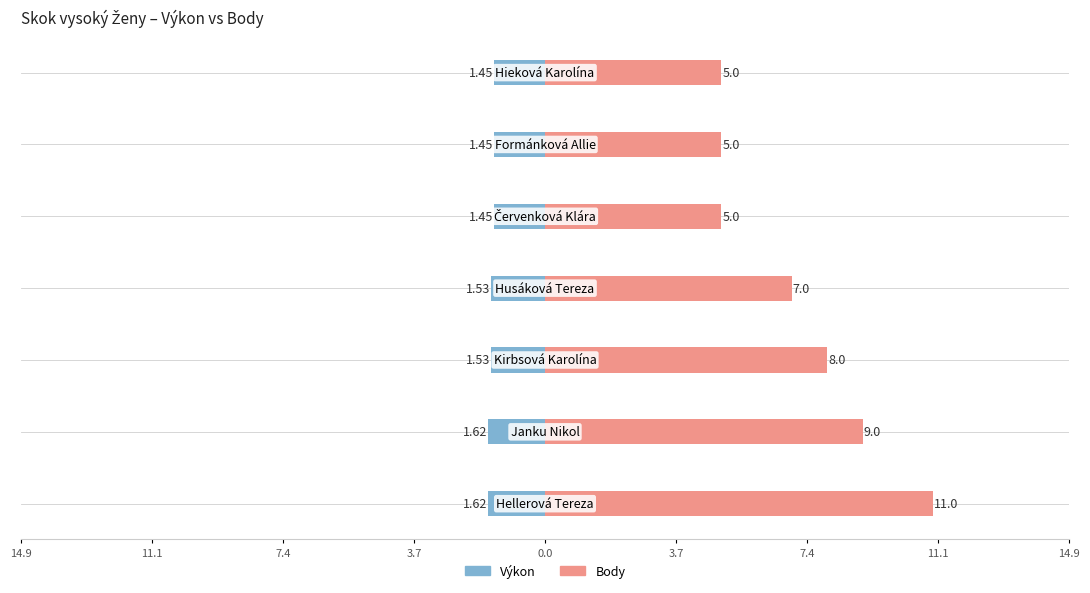

Does the chart contain stacked bars?

No